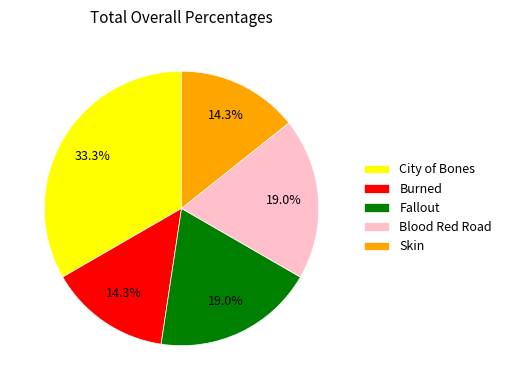

Which category has the biggest portion of the pie?

City of Bones